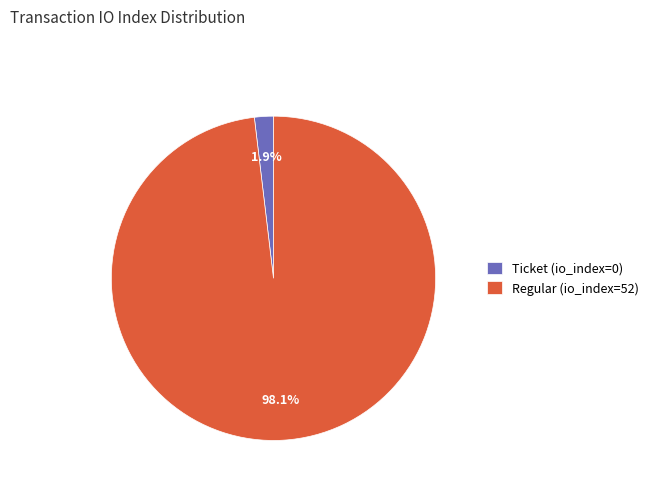

What portion of the pie excludes Ticket (io_index=0)?

98.1%